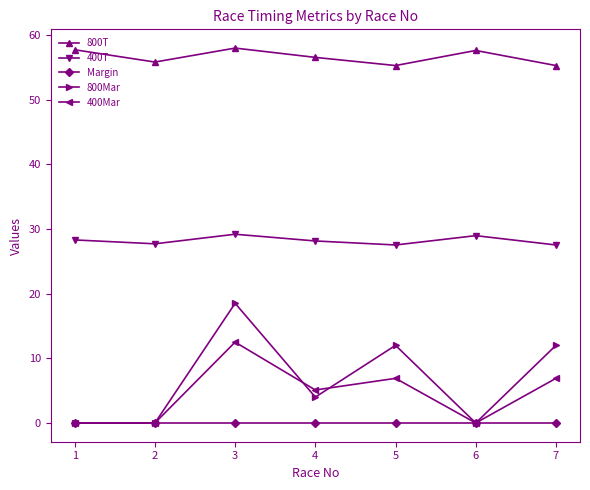

The value of 400Mar at 3 is 5.6. True or false?

False